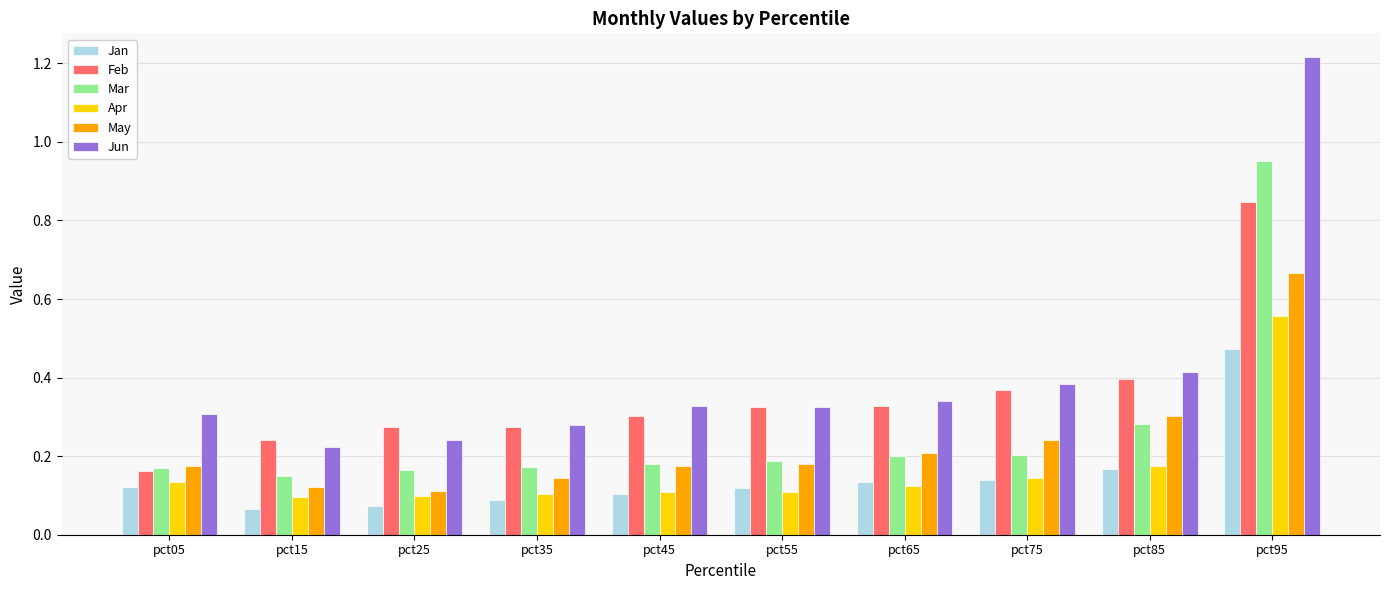

Which series has the widest spread of values?

Jun